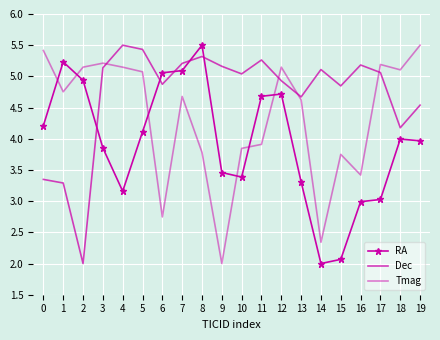

What is the spread (max minus min) of values at 4?

2.3